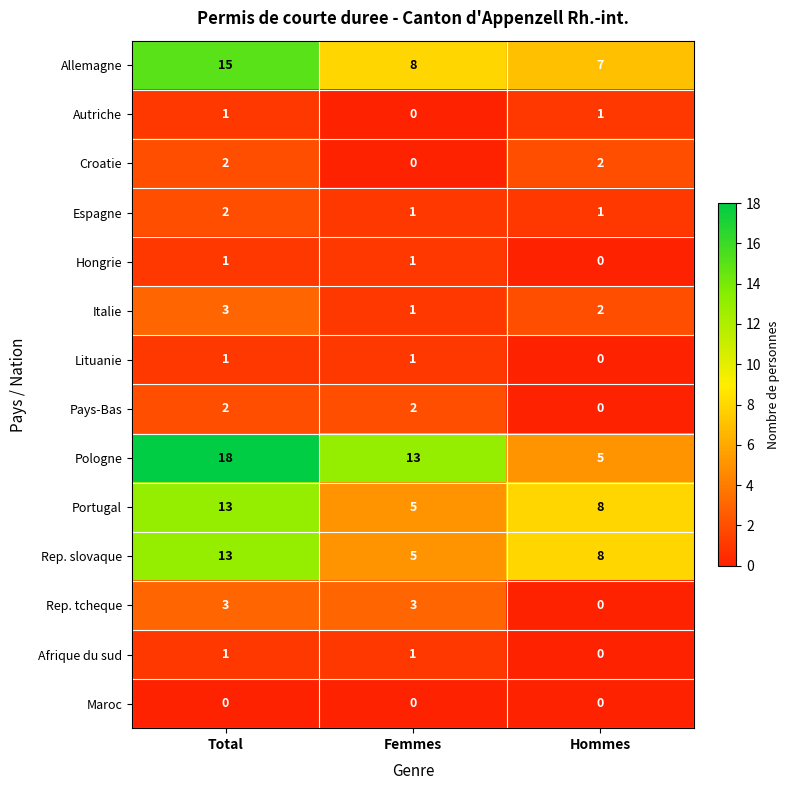

Read the Pologne value at Femmes, to the nearest 10.

10